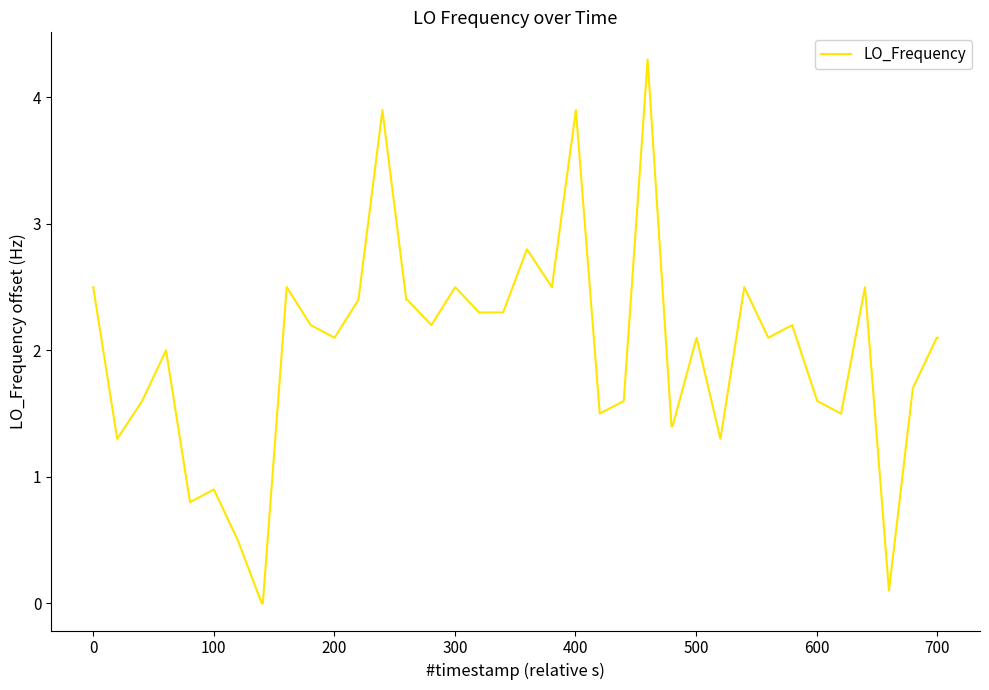

Does the chart display data point markers on the line(s)?

No